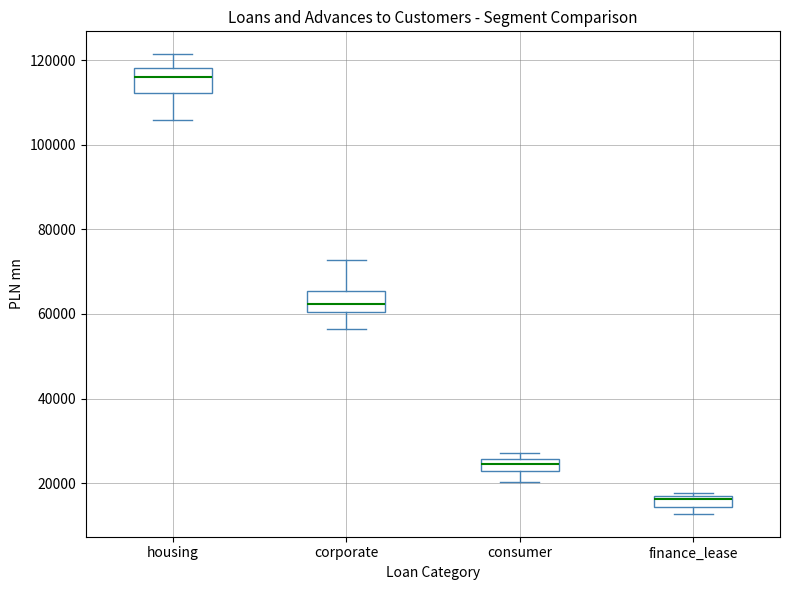

Which box has the lowest median line?

finance_lease